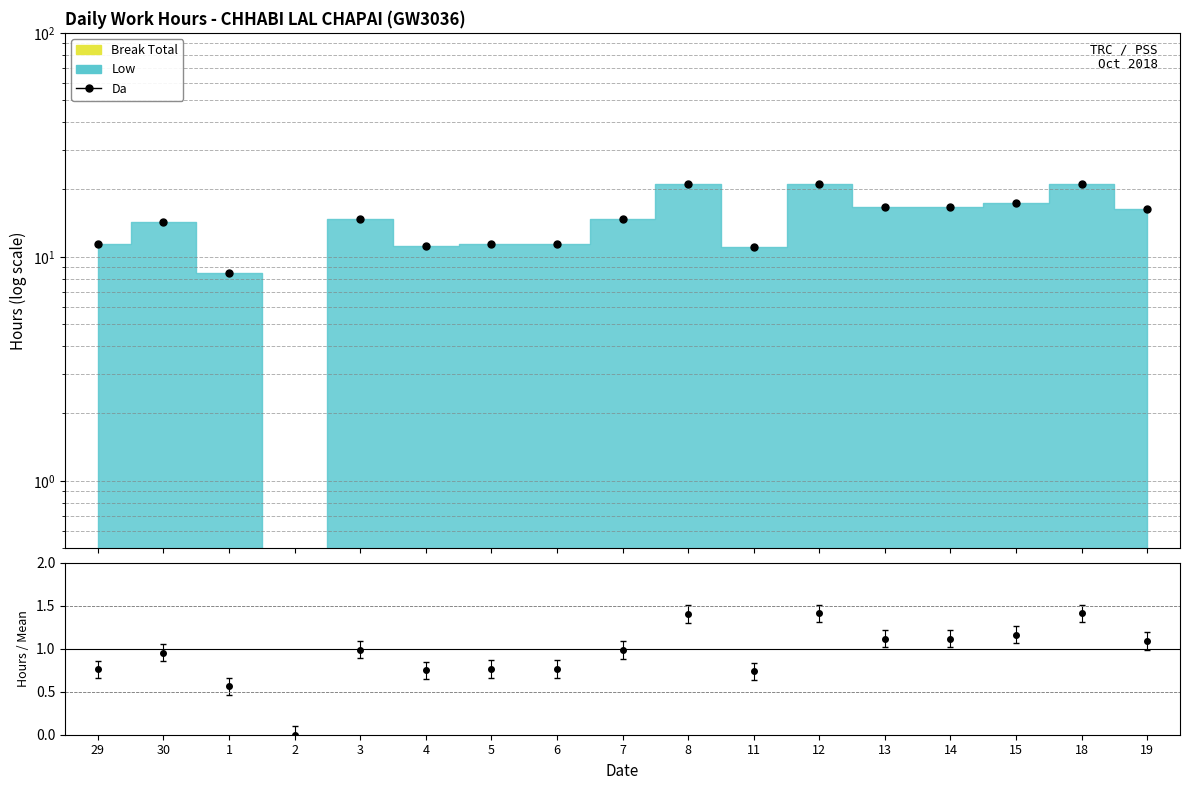

What is the ratio of the value at 1 to the value at 12?

0.4